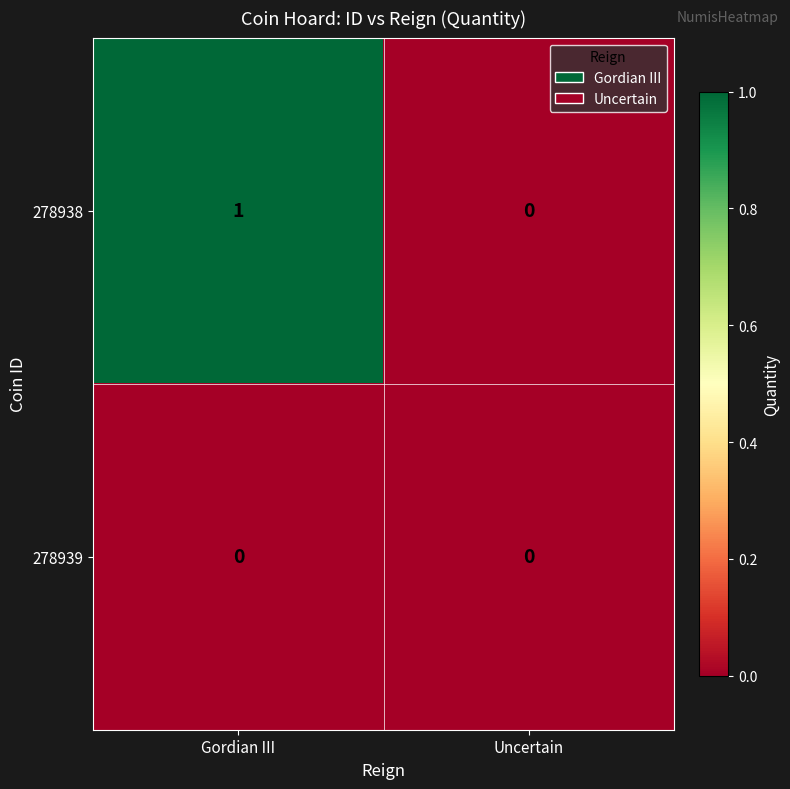

Which series has the widest spread of values?

278938